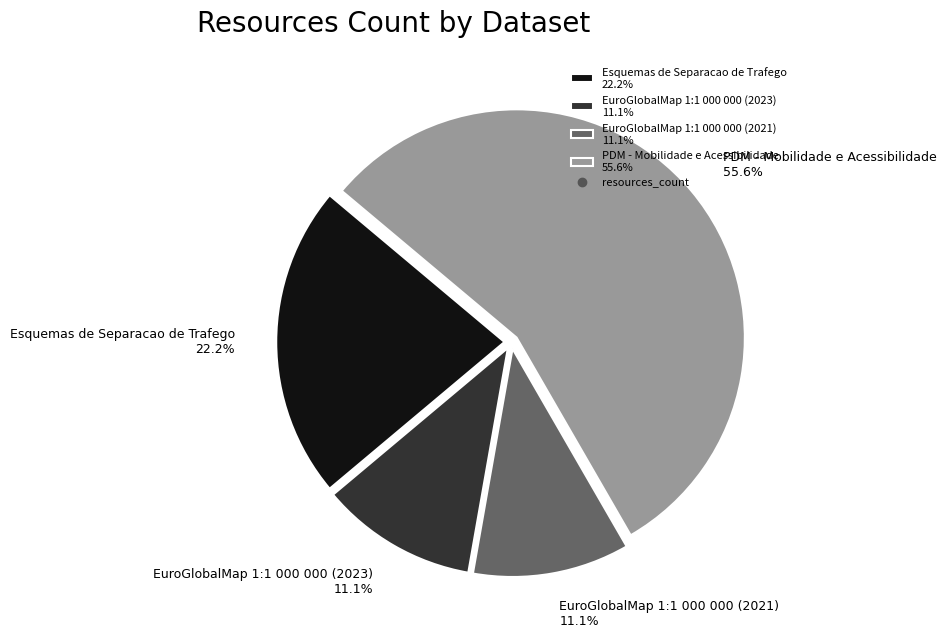

Is there any slice that represents more than half of the pie?

Yes